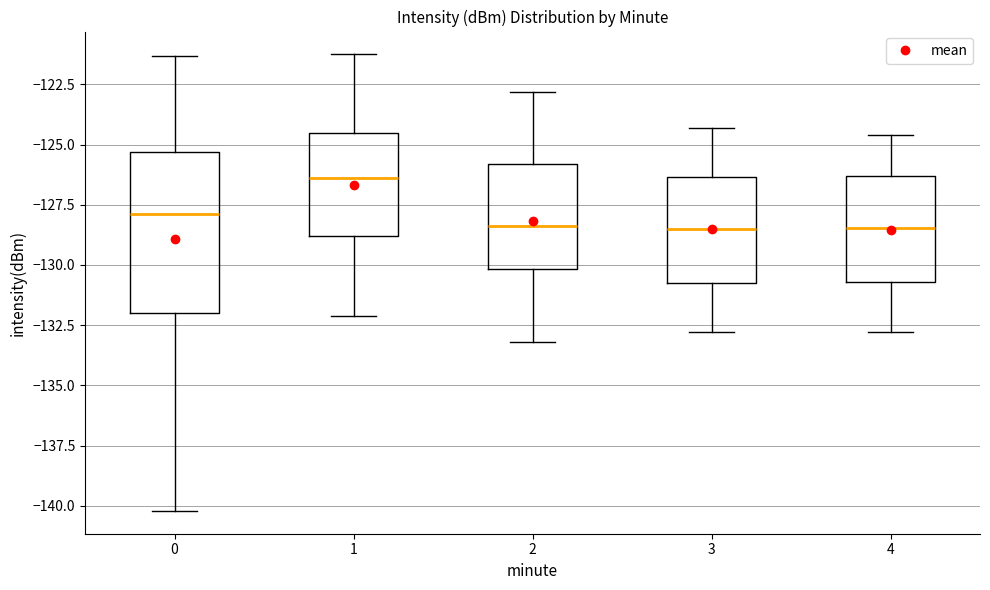

Reading left to right, transcribe this box plot: for each box, give where its median line is, the range the box spans, and where its two whiskers end, as read against the y-axis. The values are not printed on the chart, so give them approximately, as read against the axis.

0: median -128.0, box -132.0 to -125.5, whiskers -140.0 to -121.5
1: median -126.5, box -129.0 to -124.5, whiskers -132.0 to -121.5
2: median -128.5, box -130.0 to -126.0, whiskers -133.0 to -123.0
3: median -128.5, box -130.5 to -126.5, whiskers -133.0 to -124.5
4: median -128.5, box -130.5 to -126.5, whiskers -133.0 to -124.5